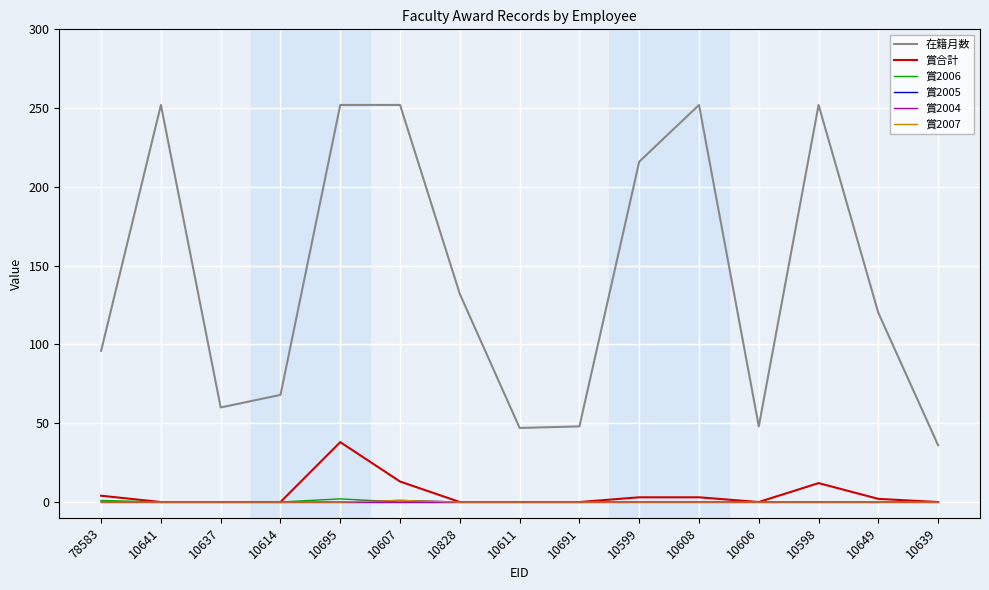

What is the greatest value displayed?

252